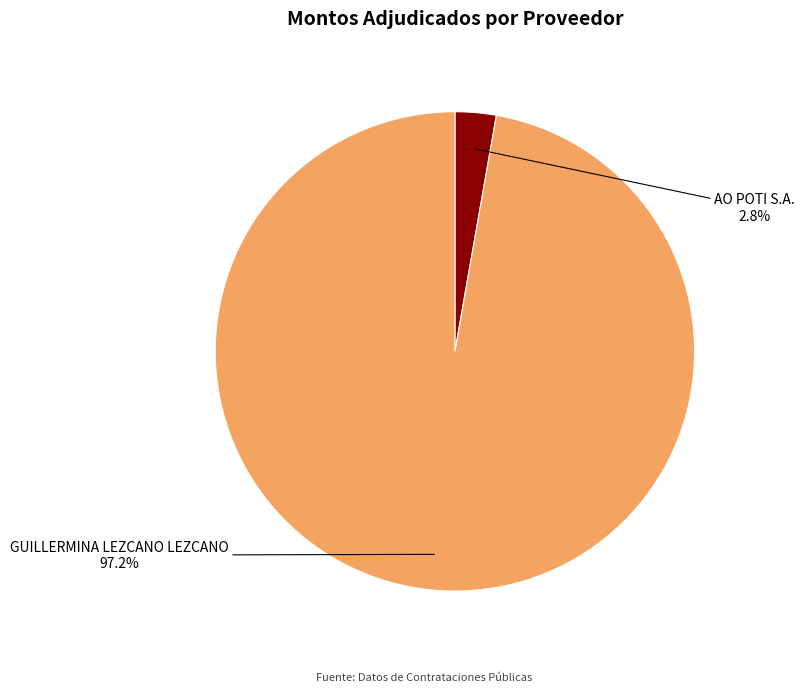

To the nearest percent, what is the difference between the AO POTI S.A. and GUILLERMINA LEZCANO LEZCANO slice percentages?

94%